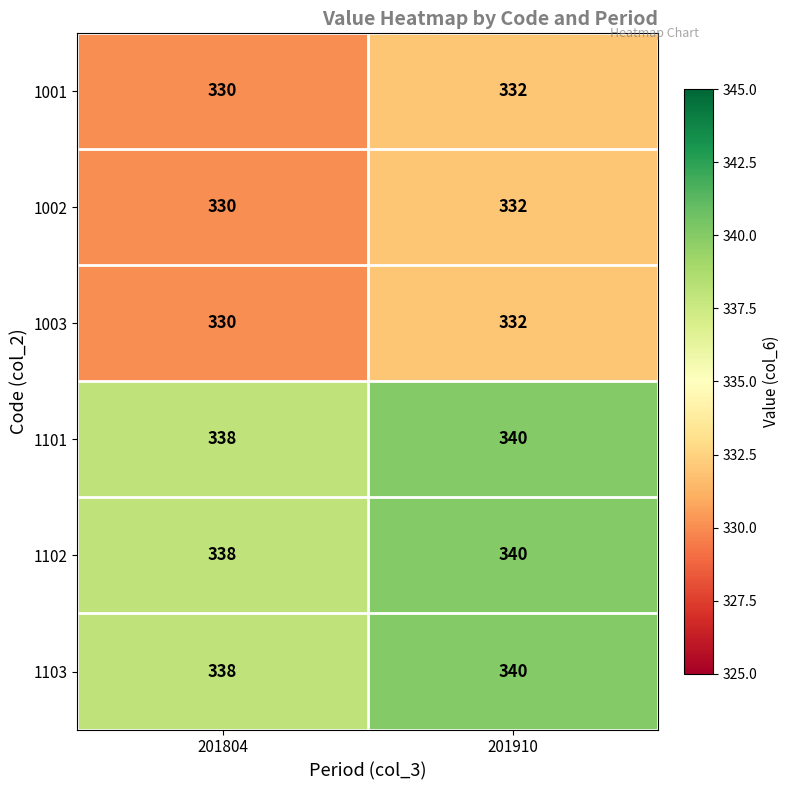

Count the number of categories in the chart.

2